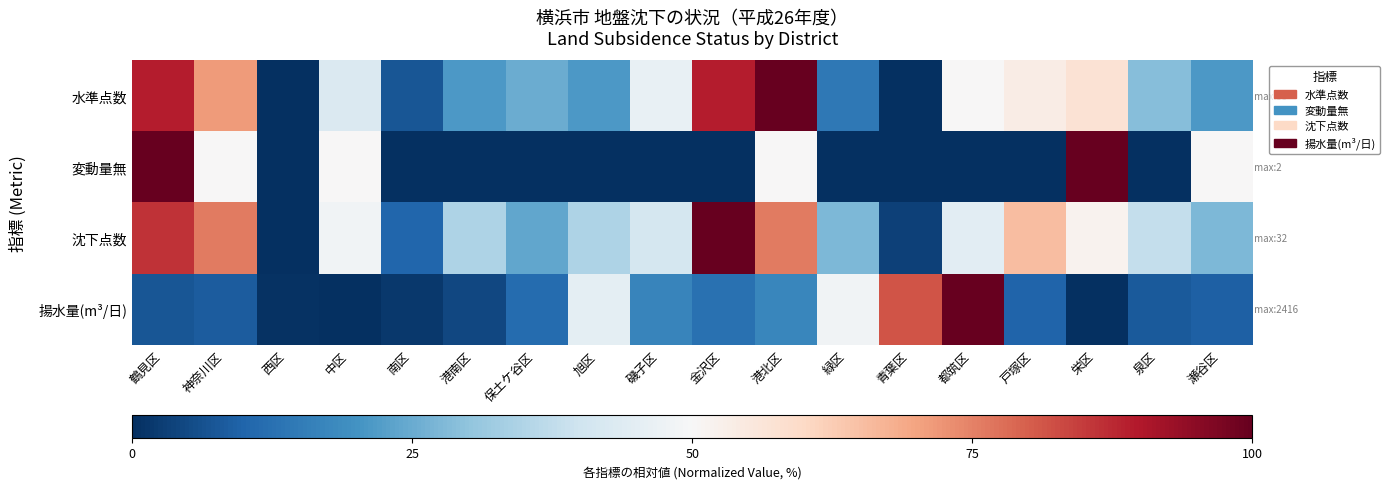

Reading left to right, transcribe all the data shown in this chart.

水準点数: 鶴見区=89.3	神奈川区=71.4	西区=0.0	中区=42.9	南区=7.1	港南区=21.4	保土ケ谷区=25.0	旭区=21.4	磯子区=46.4	金沢区=89.3	港北区=100.0	緑区=14.3	青葉区=0.0	都筑区=50.0	戸塚区=53.6	栄区=57.1	泉区=28.6	瀬谷区=21.4
変動量無: 鶴見区=100.0	神奈川区=50.0	西区=0.0	中区=50.0	南区=0.0	港南区=0.0	保土ケ谷区=0.0	旭区=0.0	磯子区=0.0	金沢区=0.0	港北区=50.0	緑区=0.0	青葉区=0.0	都筑区=0.0	戸塚区=0.0	栄区=100.0	泉区=0.0	瀬谷区=50.0
沈下点数: 鶴見区=86.2	神奈川区=75.9	西区=0.0	中区=48.3	南区=10.3	港南区=34.5	保土ケ谷区=24.1	旭区=34.5	磯子区=41.4	金沢区=100.0	港北区=75.9	緑区=27.6	青葉区=3.4	都筑区=44.8	戸塚区=65.5	栄区=51.7	泉区=37.9	瀬谷区=27.6
揚水量(m³/日): 鶴見区=7.2	神奈川区=8.3	西区=0.6	中区=0.0	南区=1.8	港南区=4.6	保土ケ谷区=11.4	旭区=45.0	磯子区=17.0	金沢区=12.5	港北区=17.5	緑区=48.1	青葉区=81.4	都筑区=100.0	戸塚区=9.9	栄区=0.2	泉区=7.9	瀬谷区=9.4